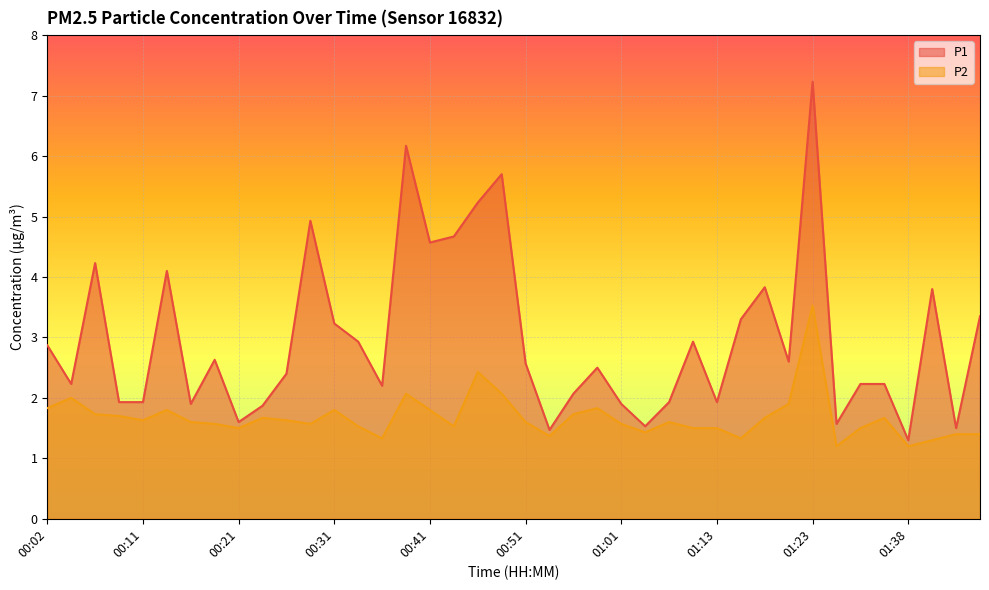

What are all the series names shown in the legend?

P1, P2